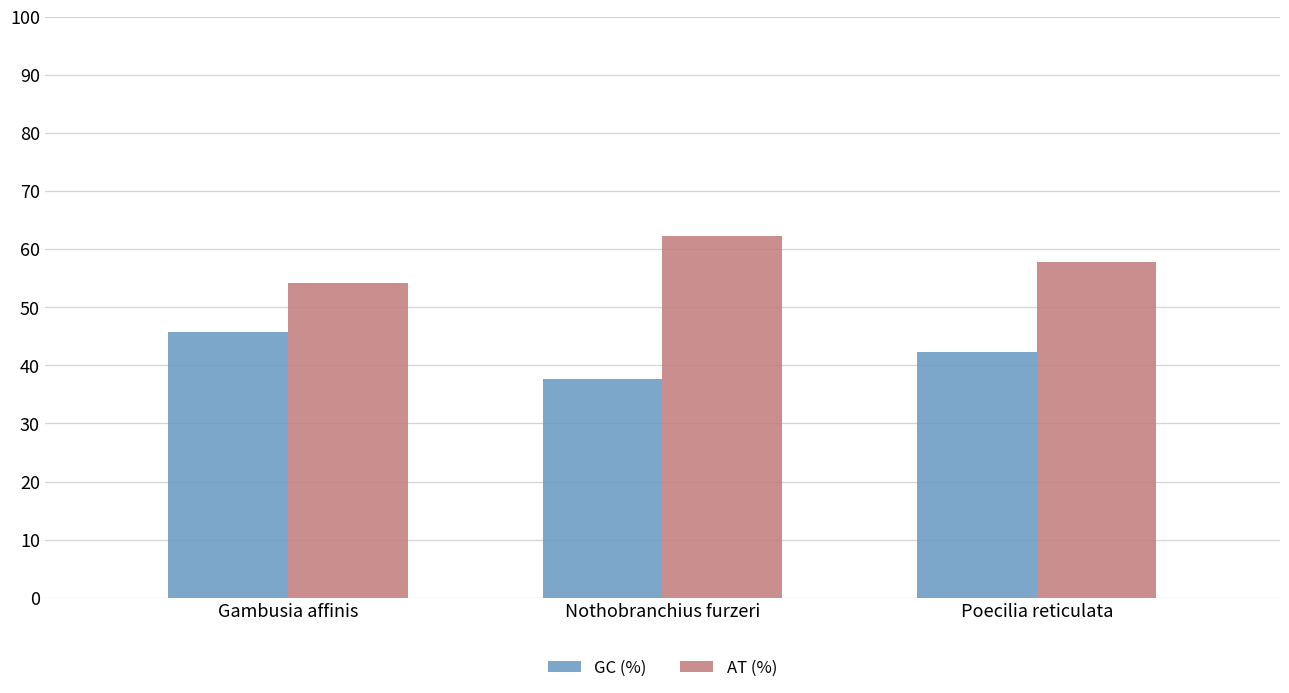

Is it true that GC (%) equals 15.5 at Nothobranchius furzeri?

False